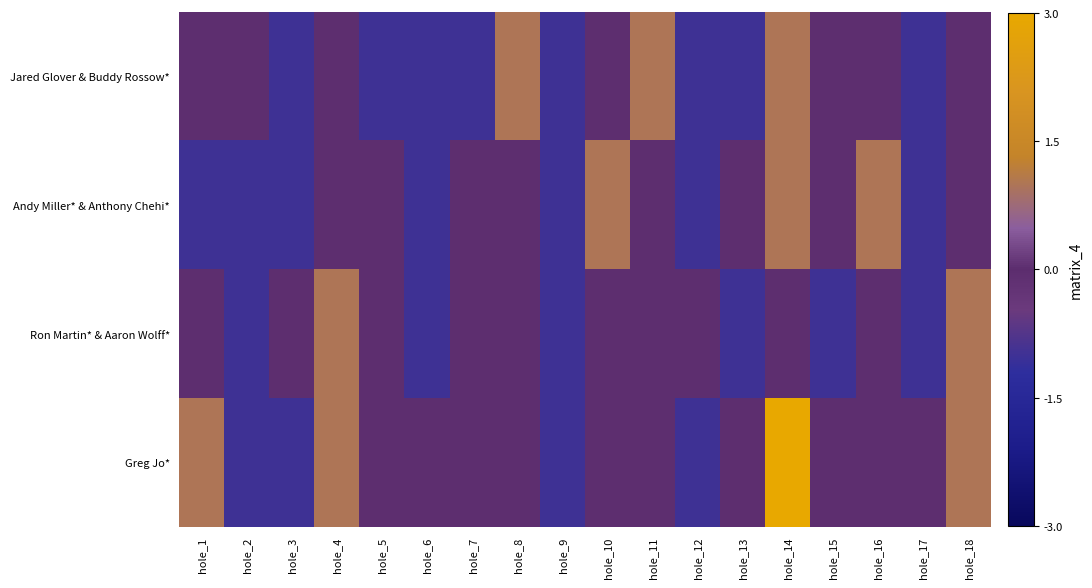

At which category is the sum across all series the highest?

hole_14